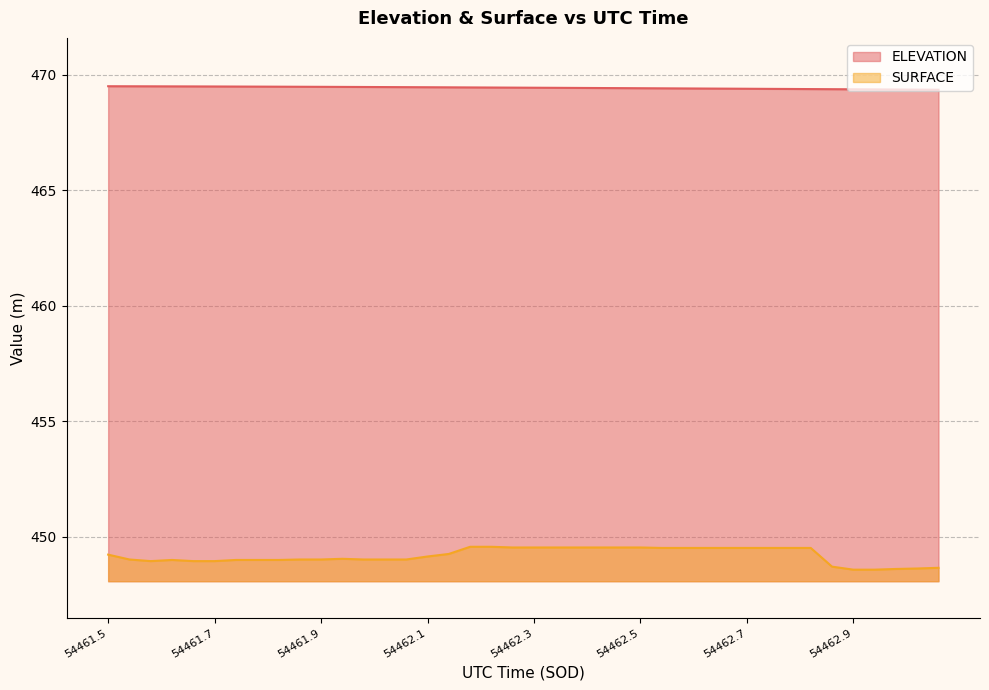

In SURFACE, how many points are lower than both neighbors (excluding endpoints)?

1